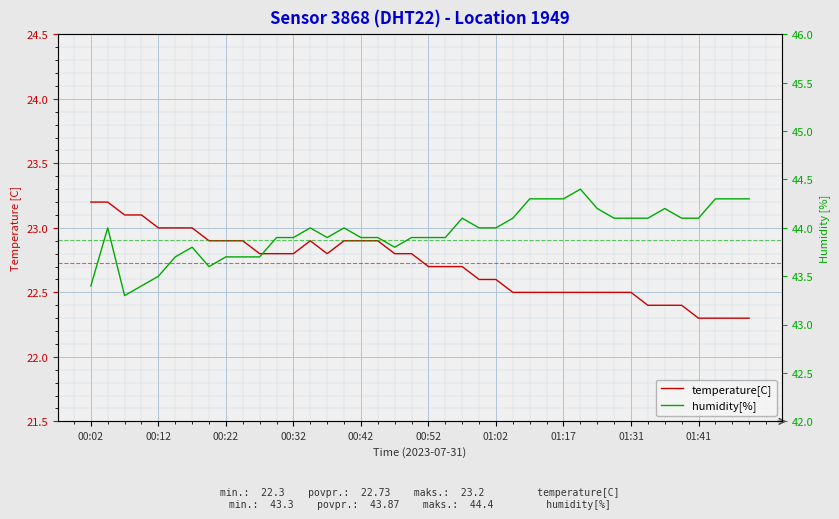

True or false: temperature[C] and humidity[%] cross at least once.

False